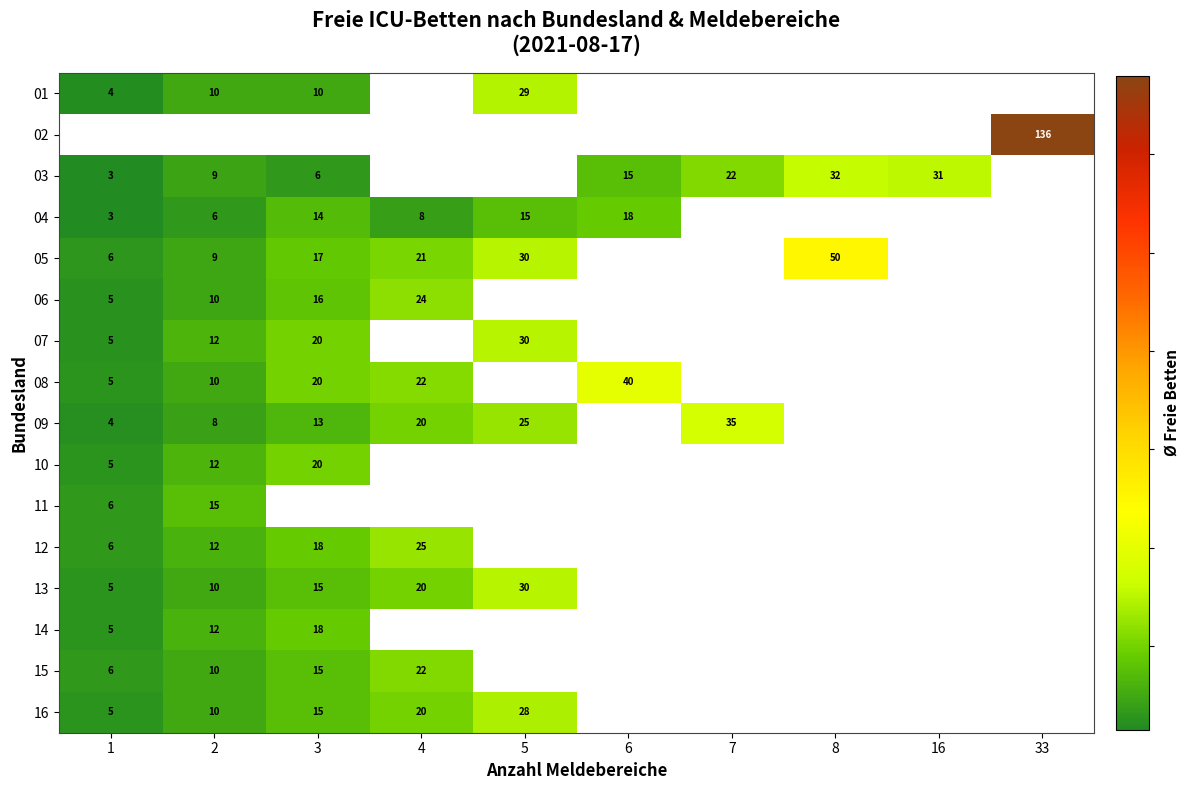

At which label is 10 closest to 12?

2